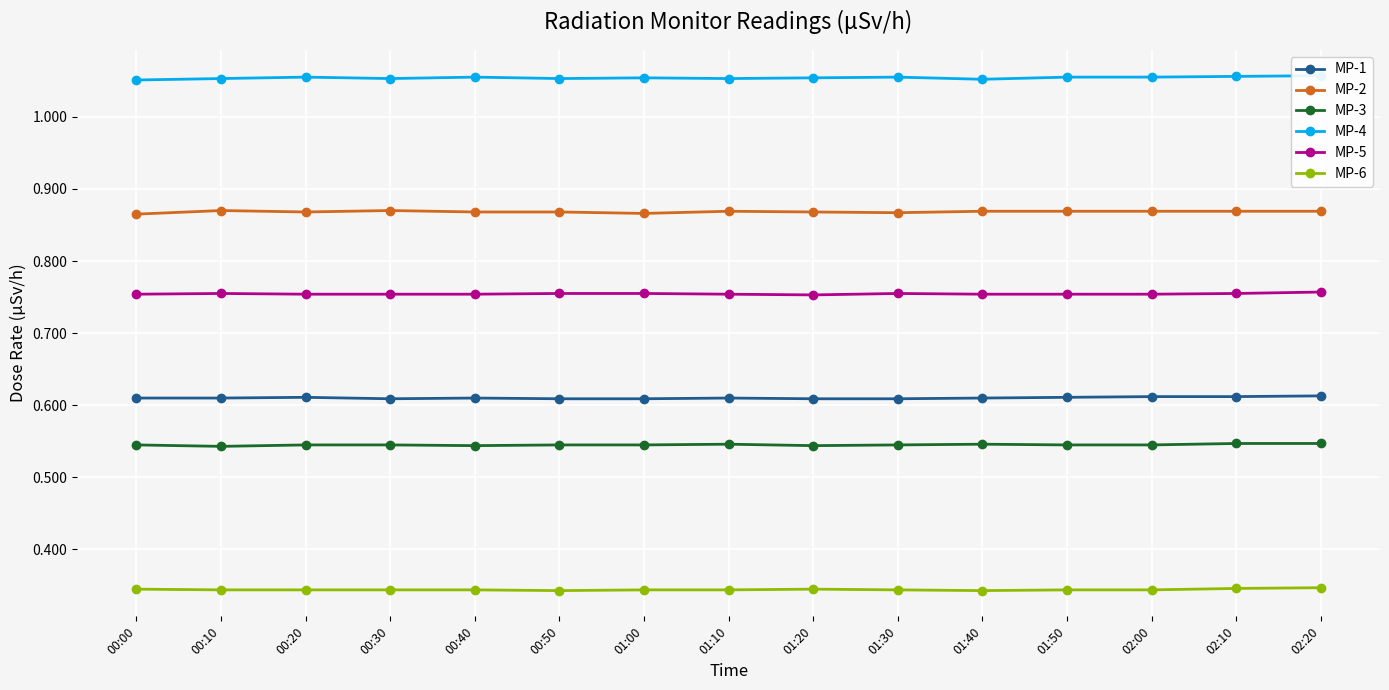

How many interior local peaks does the MP-2 series have?

3